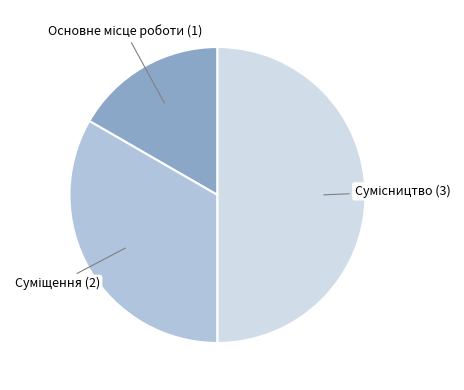

How many segments does this pie chart have?

3